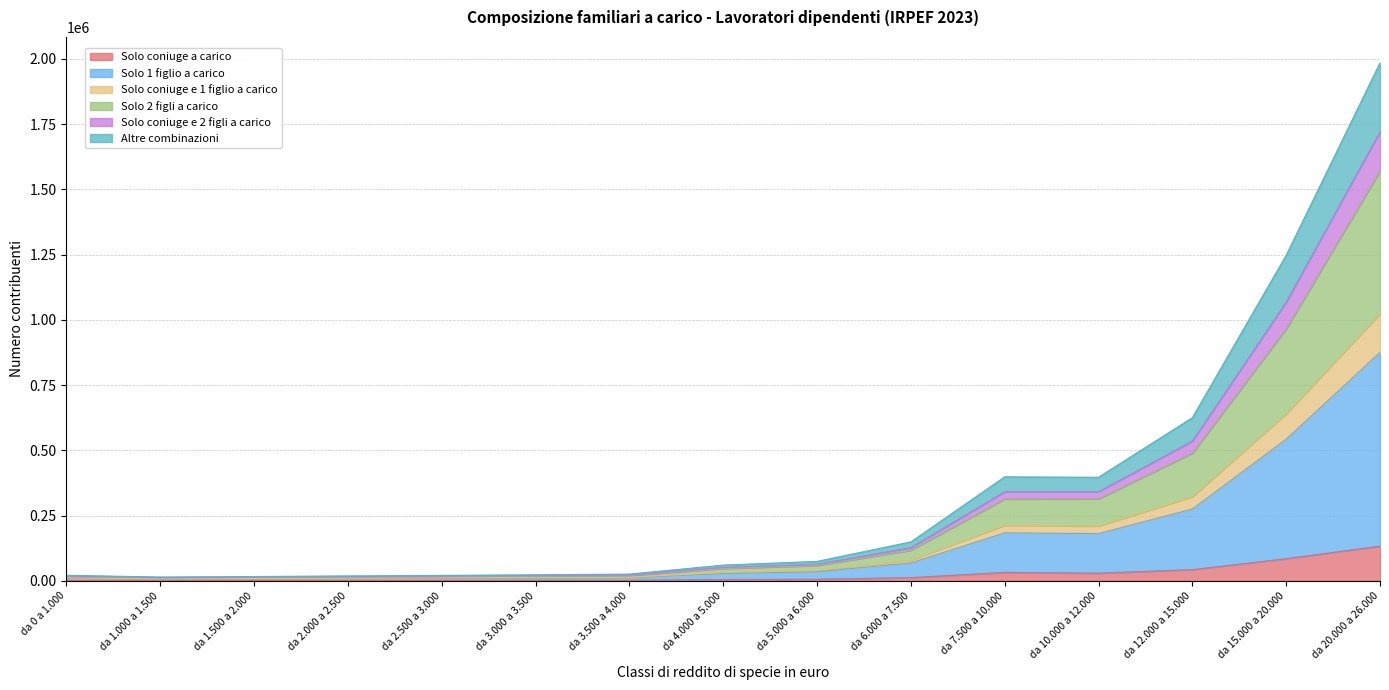

What is the approximate value of Solo coniuge e 1 figlio a carico at da 3.500 a 4.000, to the nearest 10?

25690